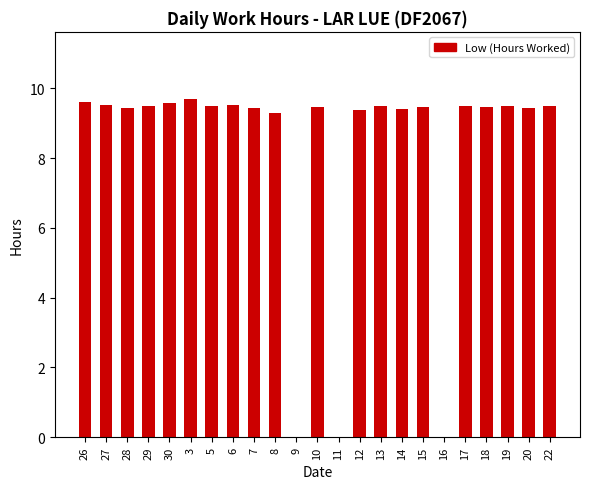

True or false: the data shows 15.2 at 26.

False